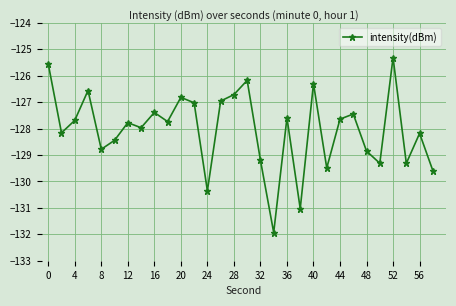

What is the value of the 10th point from the left?

-127.7